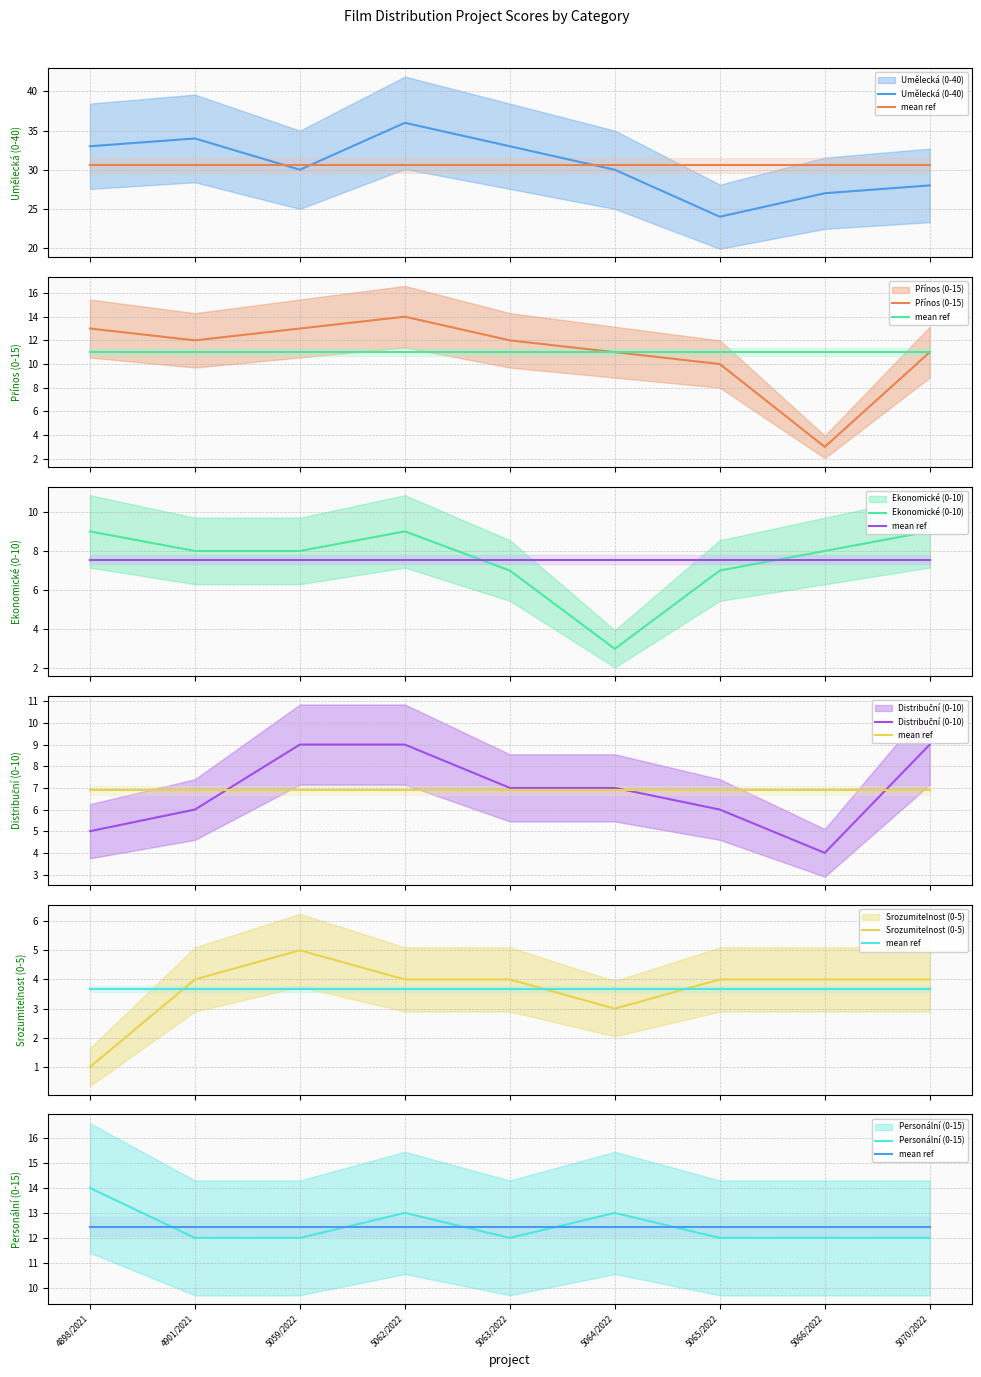

Which series has the largest total across all categories?

Umělecká (0-40)